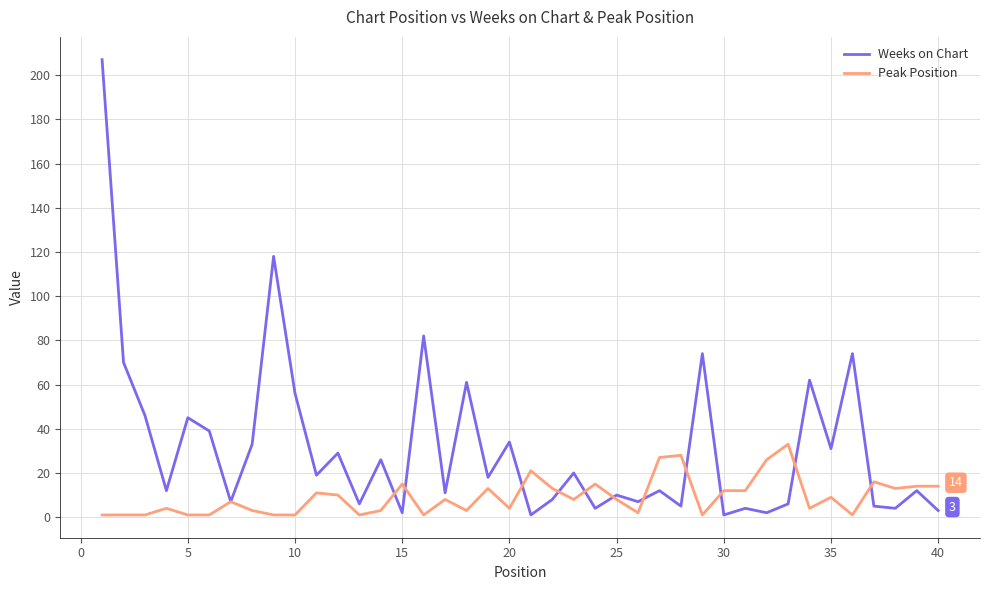

What are all the series names shown in the legend?

Weeks on Chart, Peak Position